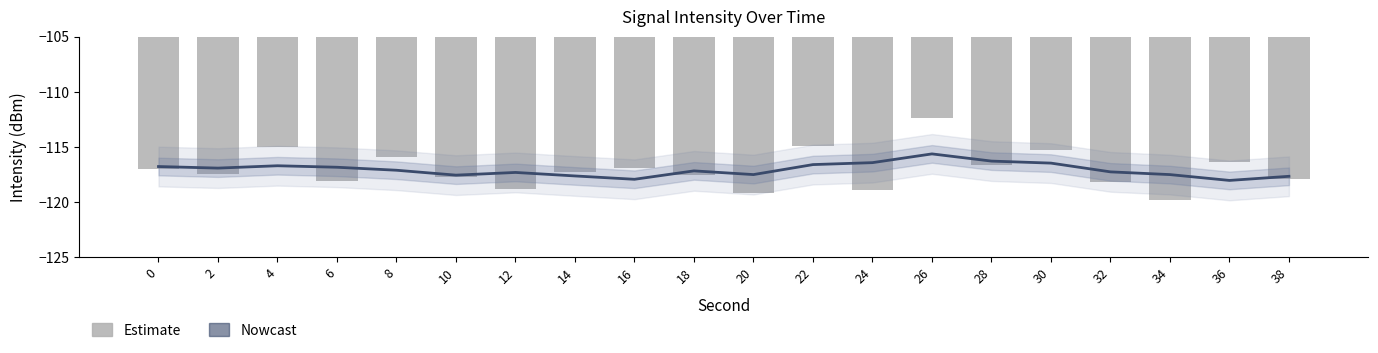

At which category is the sum across all series the highest?

26